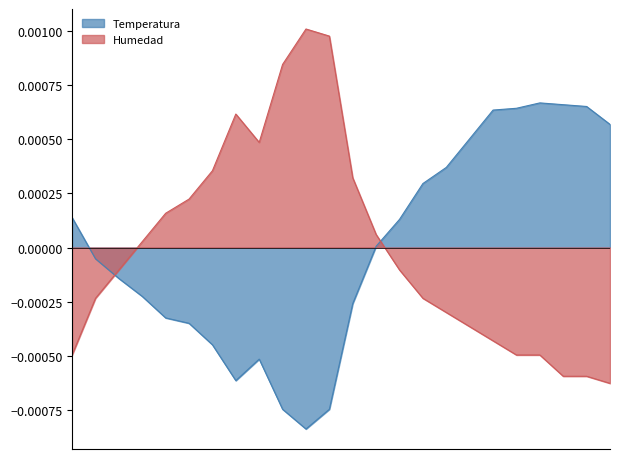

Is it true that Temperatura equals -0.0 at 05:00?

True